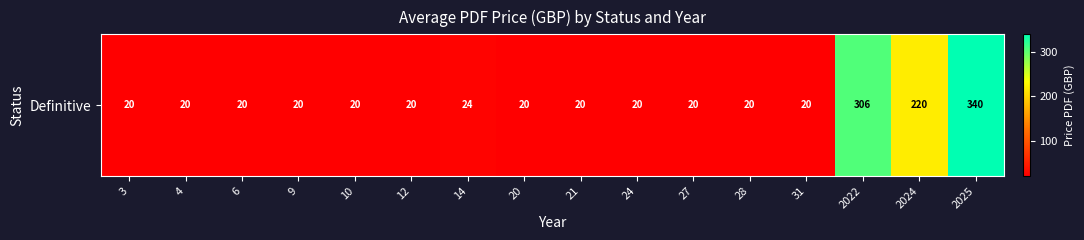

Which category has the highest value across all series?

2025